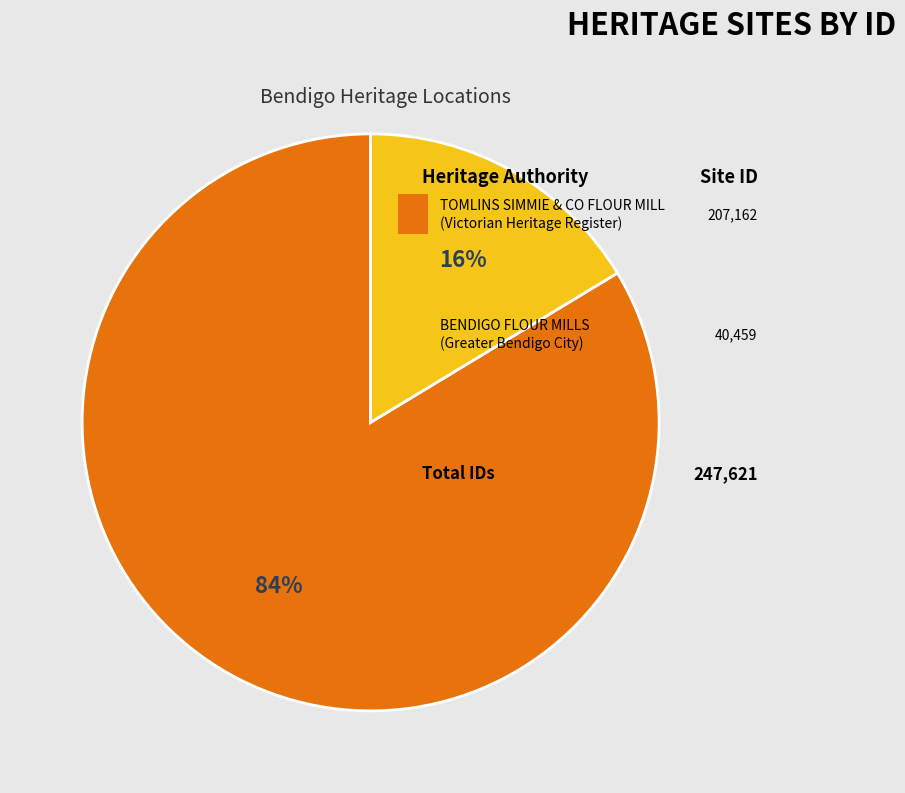

Is there any slice that represents more than half of the pie?

Yes